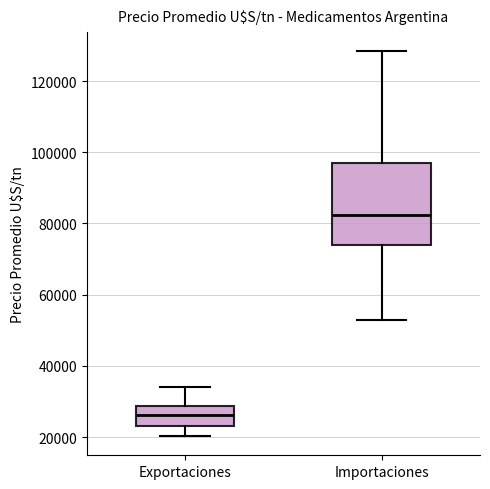

Which box has the highest median line?

Importaciones